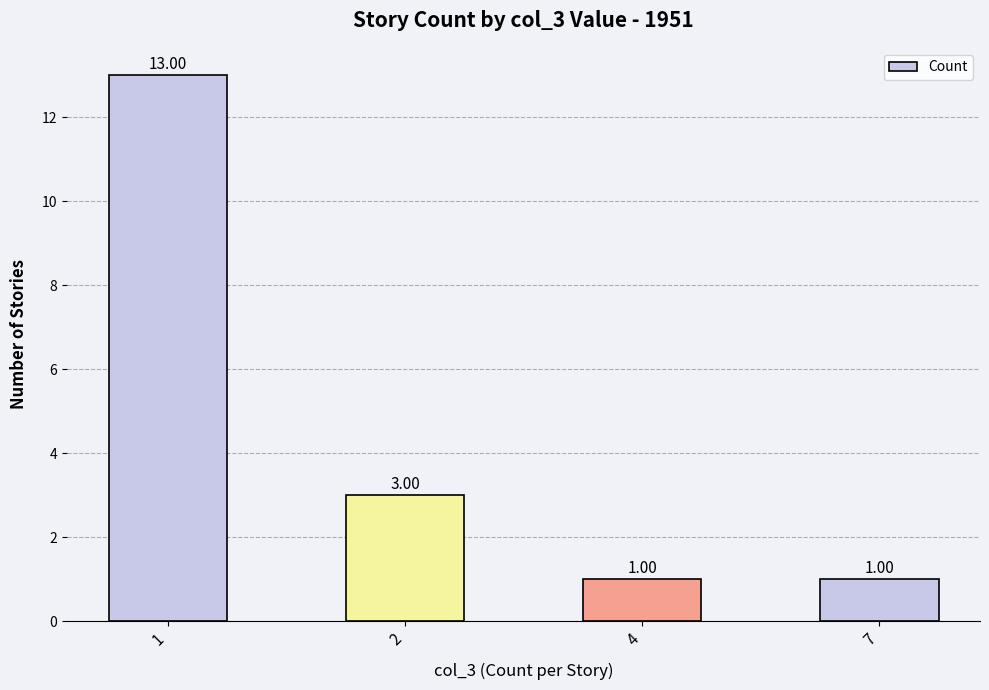

What is the ratio of the value at 2 to the value at 7?

3.0